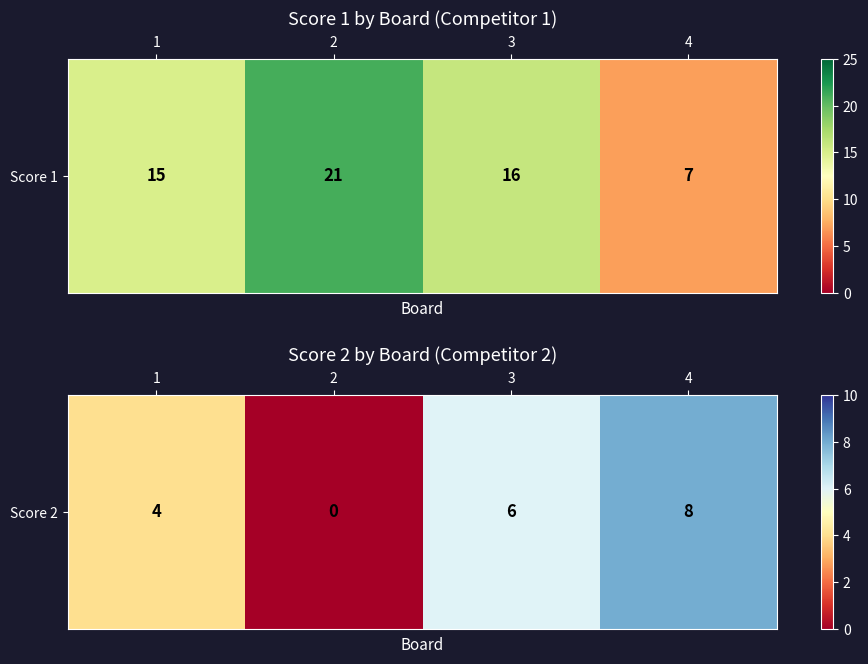

What is the change in value from 3 to 4?

+2